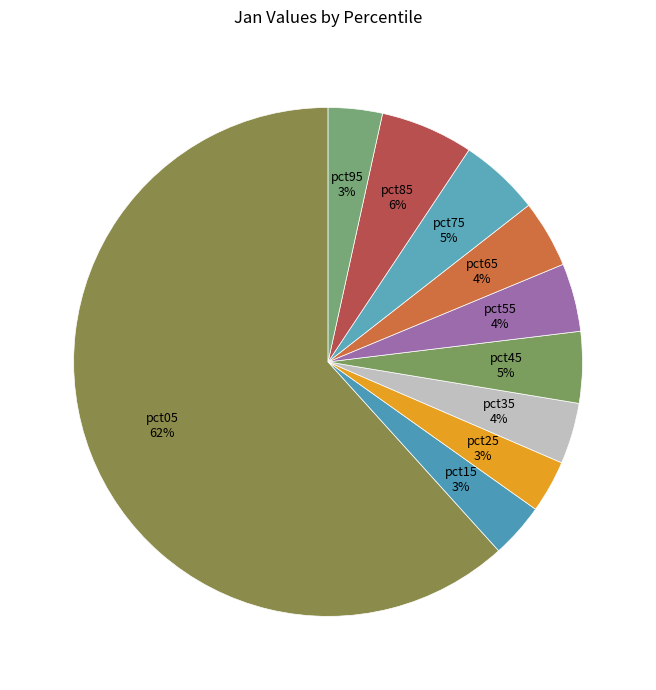

Which slice represents more than half of the pie?

pct05